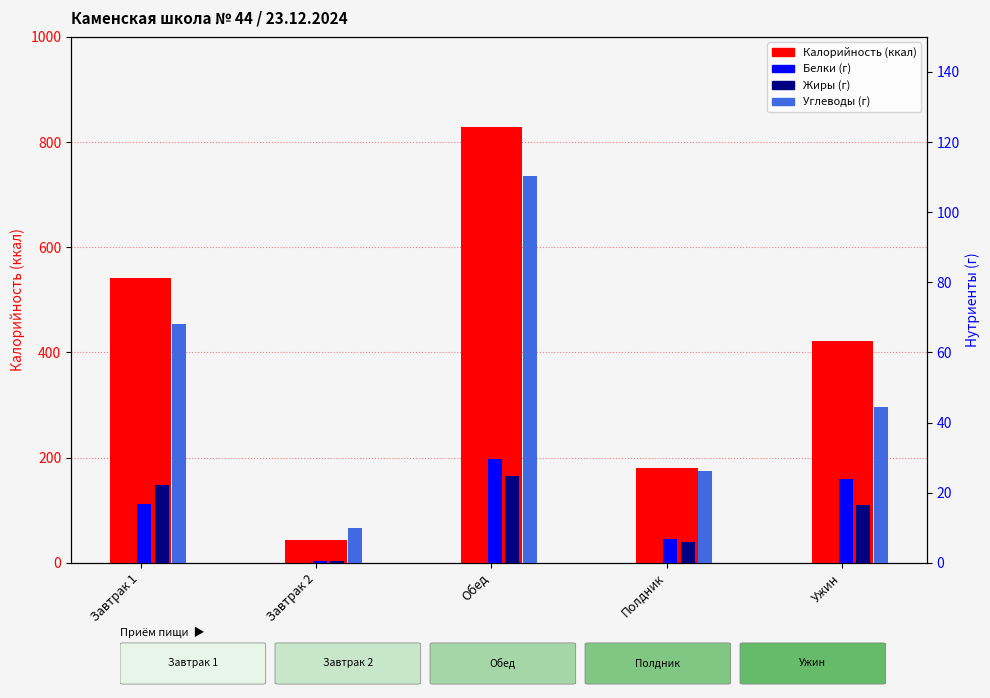

Which category has the lowest value in the Углеводы series?

Завтрак 2